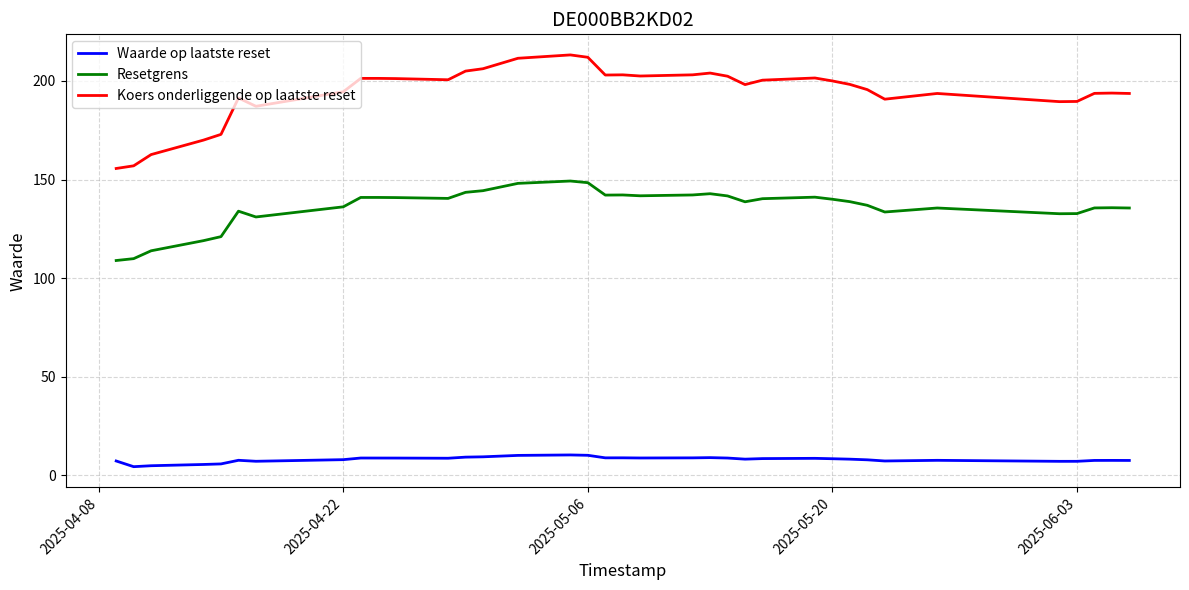

What is the difference between the maximum and minimum values in the Resetgrens series?

40.3